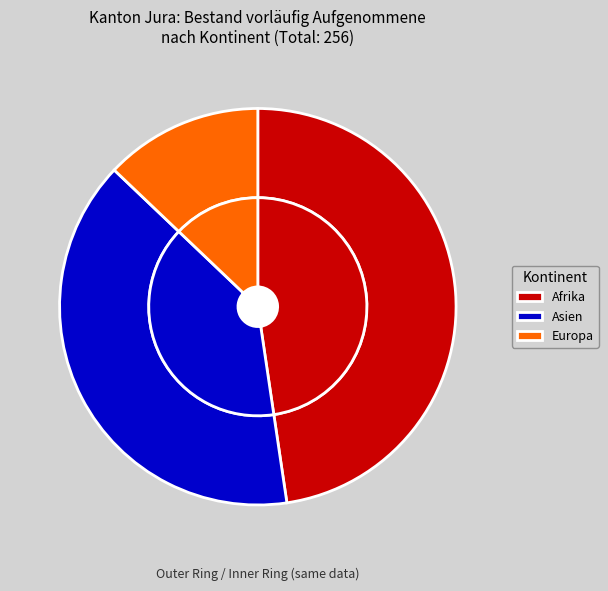

Which slice is the largest?

Afrika